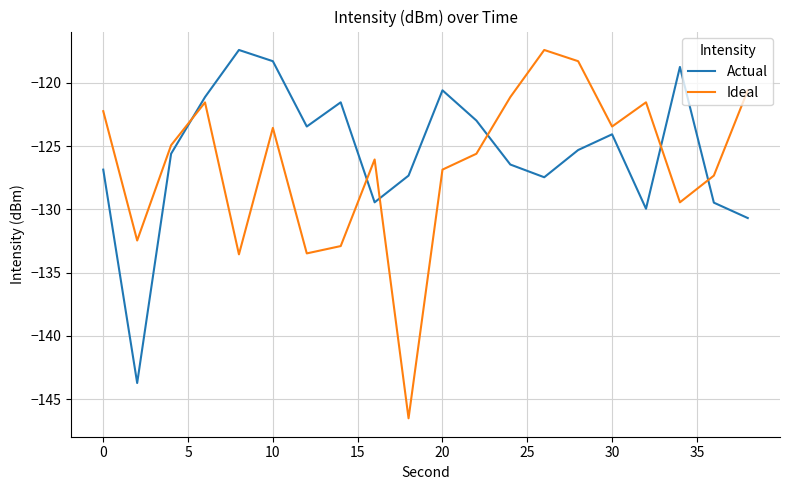

True or false: Ideal and Actual intersect in this chart.

True